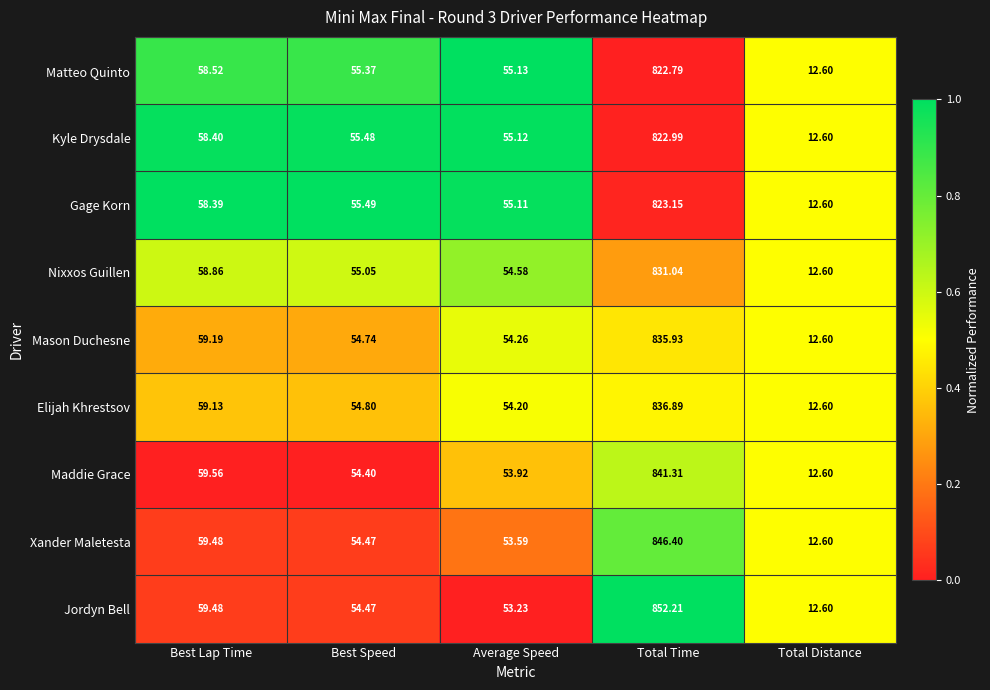

Count the number of categories in the chart.

5